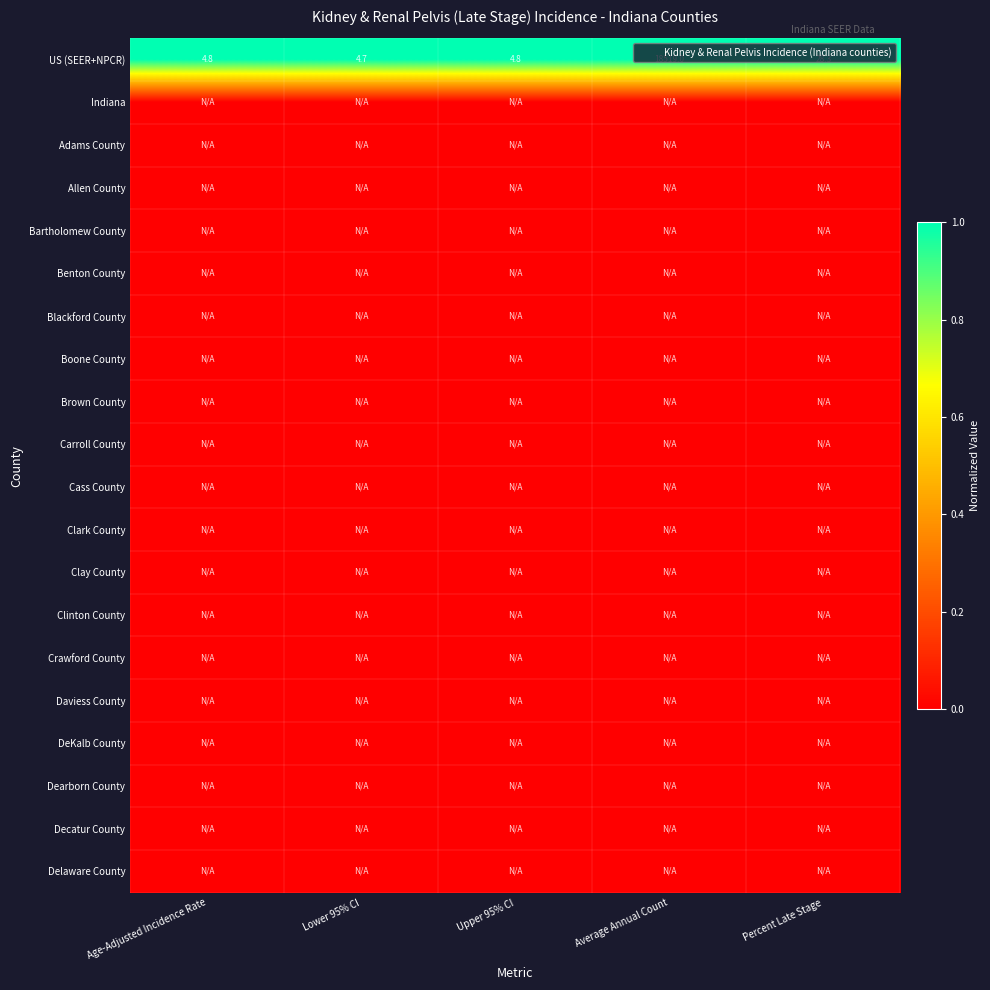

At which category is the sum across all series the highest?

Age-Adjusted Incidence Rate